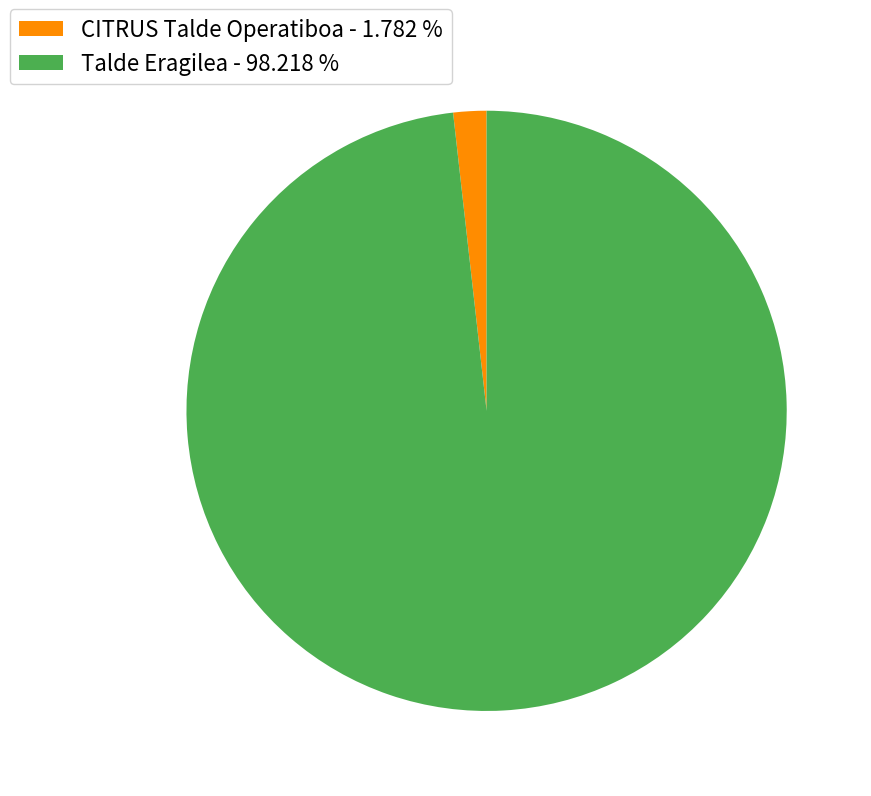

Which has a higher value, CITRUS Talde Operatiboa - 1.782 % or Talde Eragilea - 98.218 %?

Talde Eragilea - 98.218 %